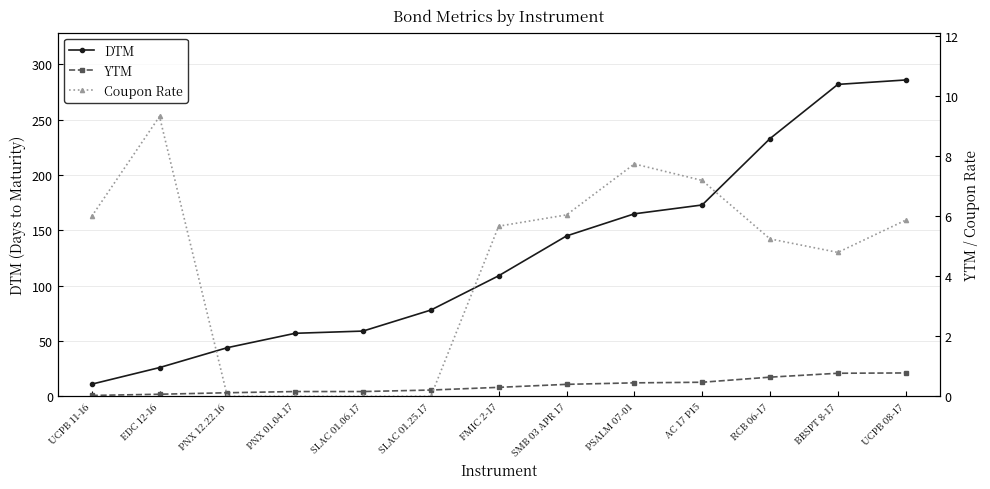

True or false: DTM has more than 2 interior local peaks.

False